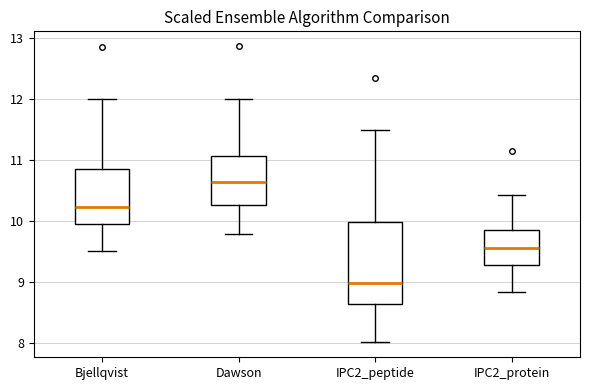

Where does the lower whisker of the box for IPC2_peptide end on the y-axis? The values are not printed on the chart, so give them approximately, as read against the axis.

8.0